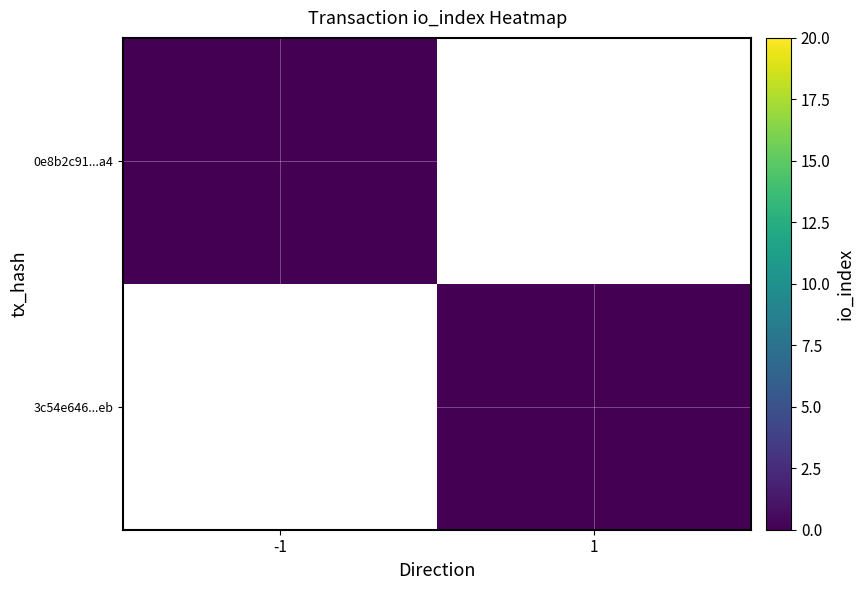

Rank the series by their maximum value, from highest to lowest.

3c54e6462ba26b24c3dc72f071dc38ceb87d9eb, 0e8b2c91dbc2bf3281354242b47b5122bda74a4